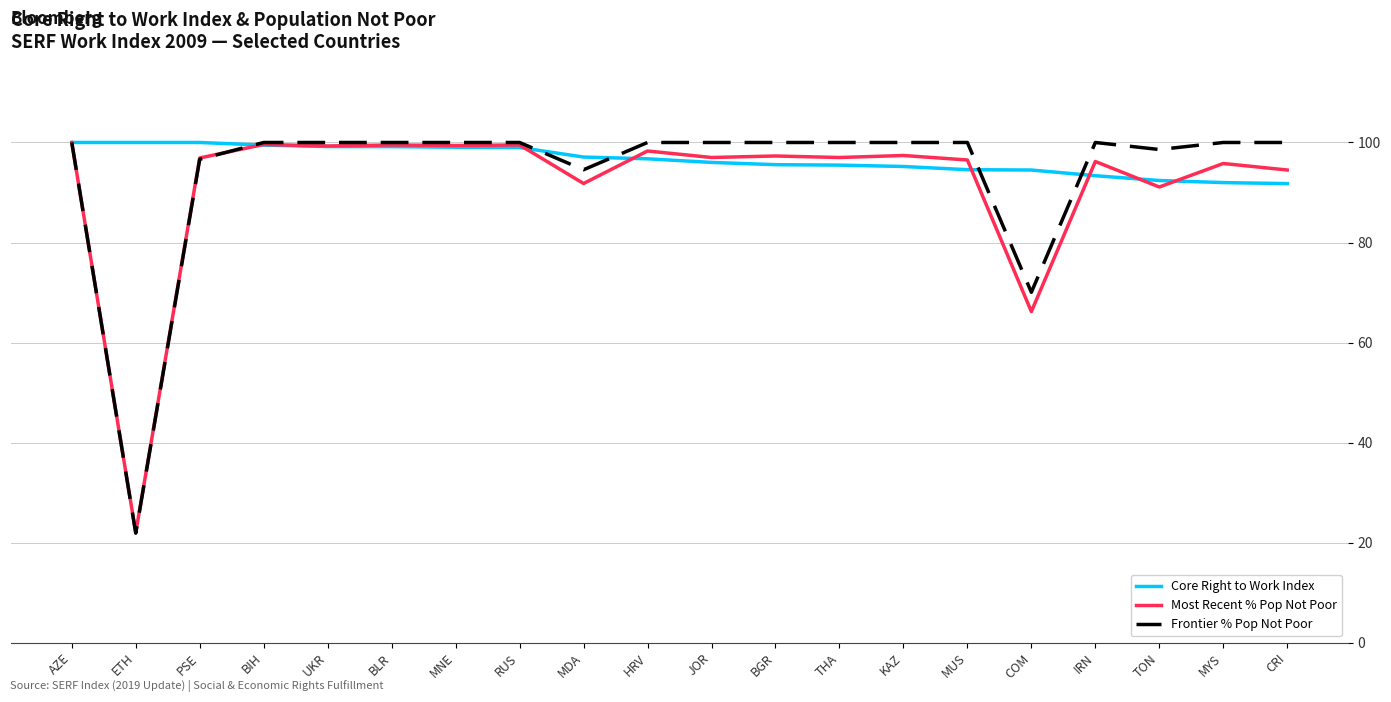

The Most Recent % Pop Not Poor series shows 96.2 at IRN. True or false?

True